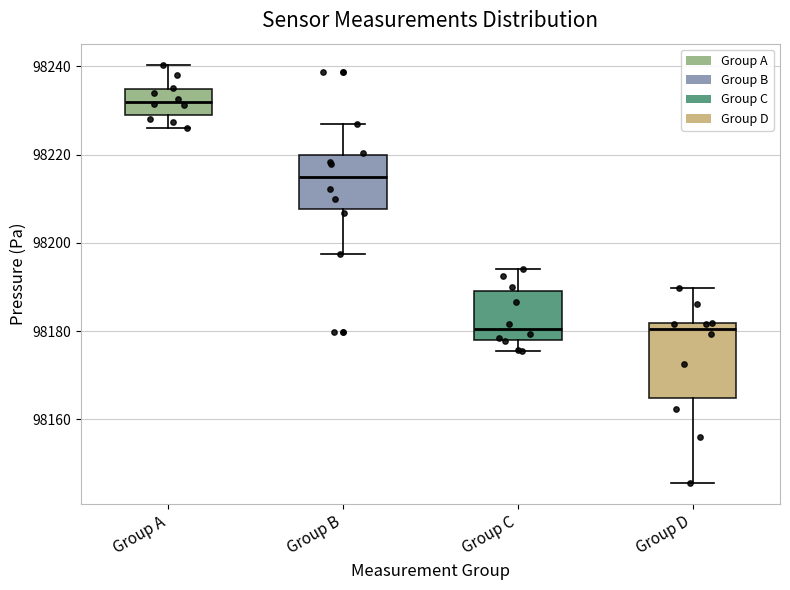

Reading left to right, transcribe this box plot: for each box, give where its median line is, the range the box spans, and where its two whiskers end, as read against the y-axis. The values are not printed on the chart, so give them approximately, as read against the axis.

Group A: median 98232, box 98228 to 98234, whiskers 98226 to 98240
Group B: median 98216, box 98208 to 98220, whiskers 98198 to 98226
Group C: median 98180, box 98178 to 98190, whiskers 98176 to 98194
Group D: median 98180, box 98164 to 98182, whiskers 98146 to 98190